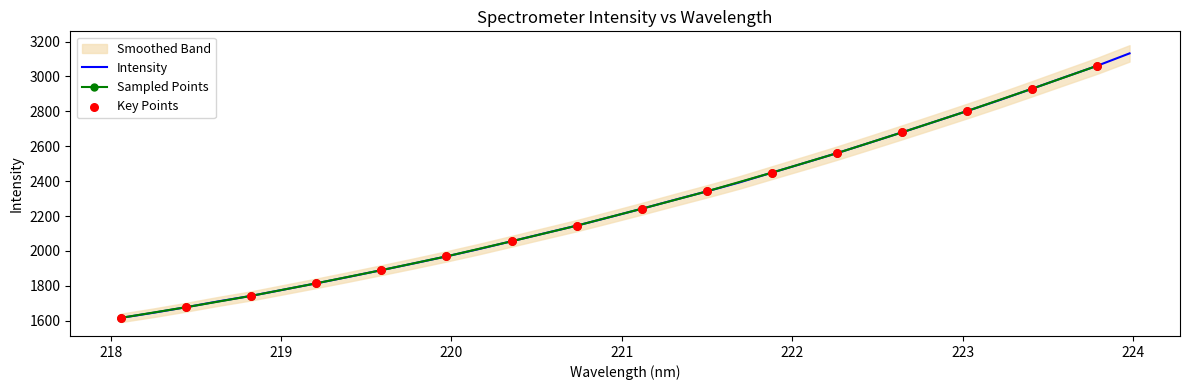

Which has a higher value, 222.0721 or 223.5987?

223.5987